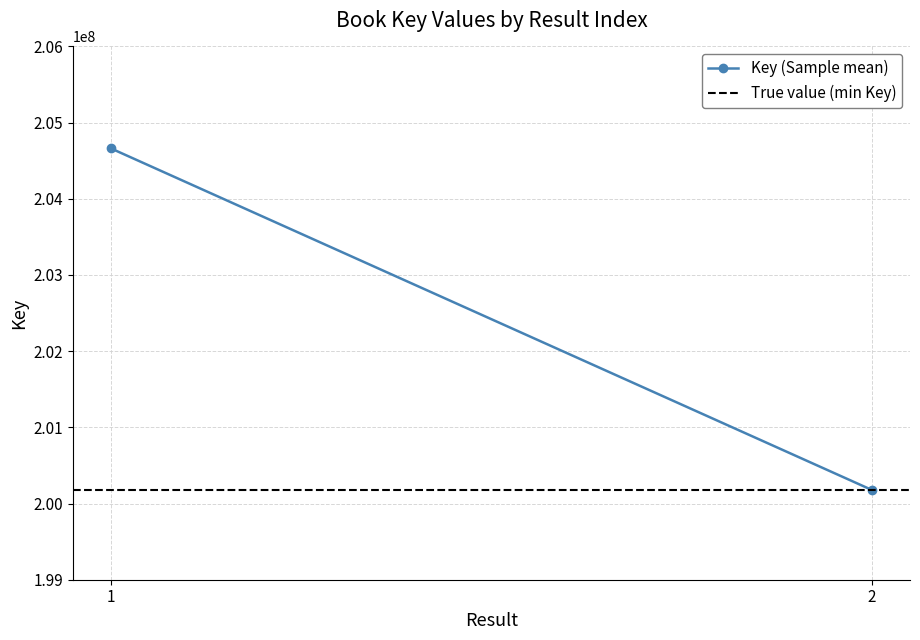

What are all the series names shown in the legend?

Key (Sample mean), True value (min Key)